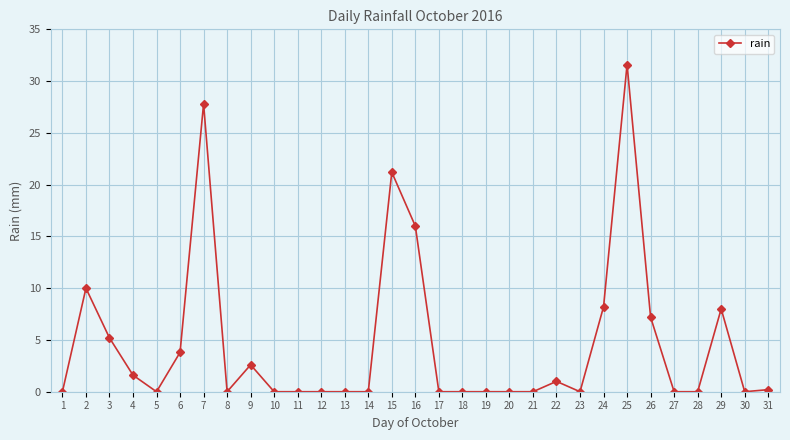

Which has a higher value, 26 or 3?

26